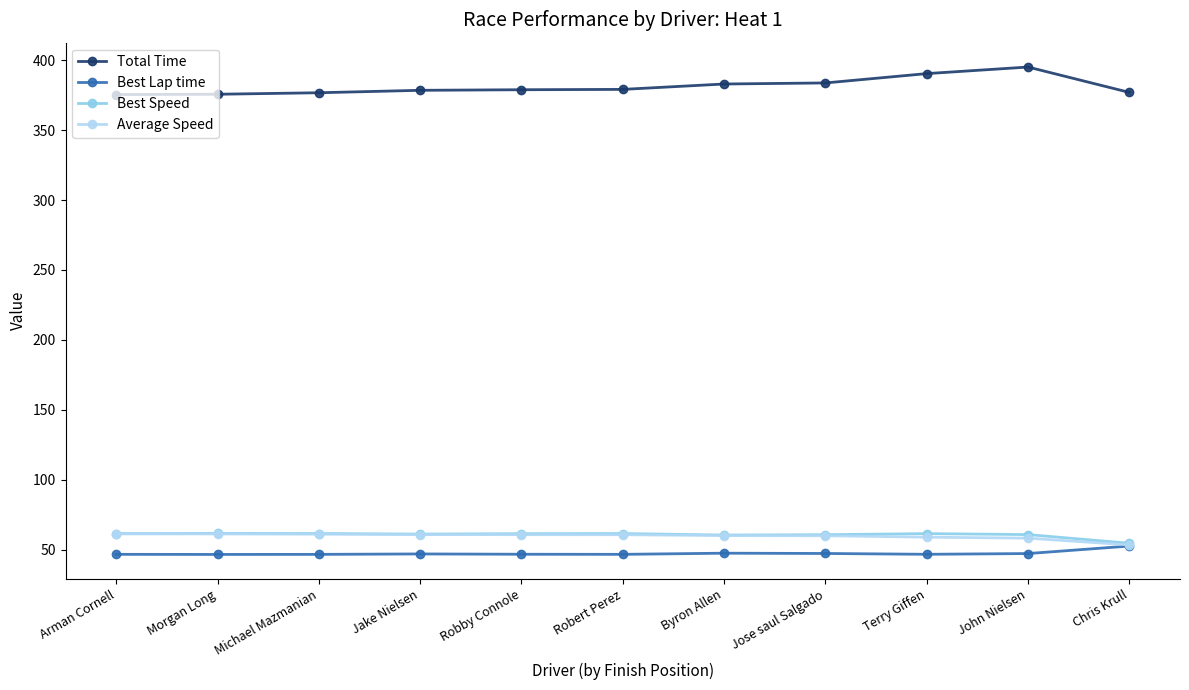

Which series has the largest range (max minus min)?

Total Time